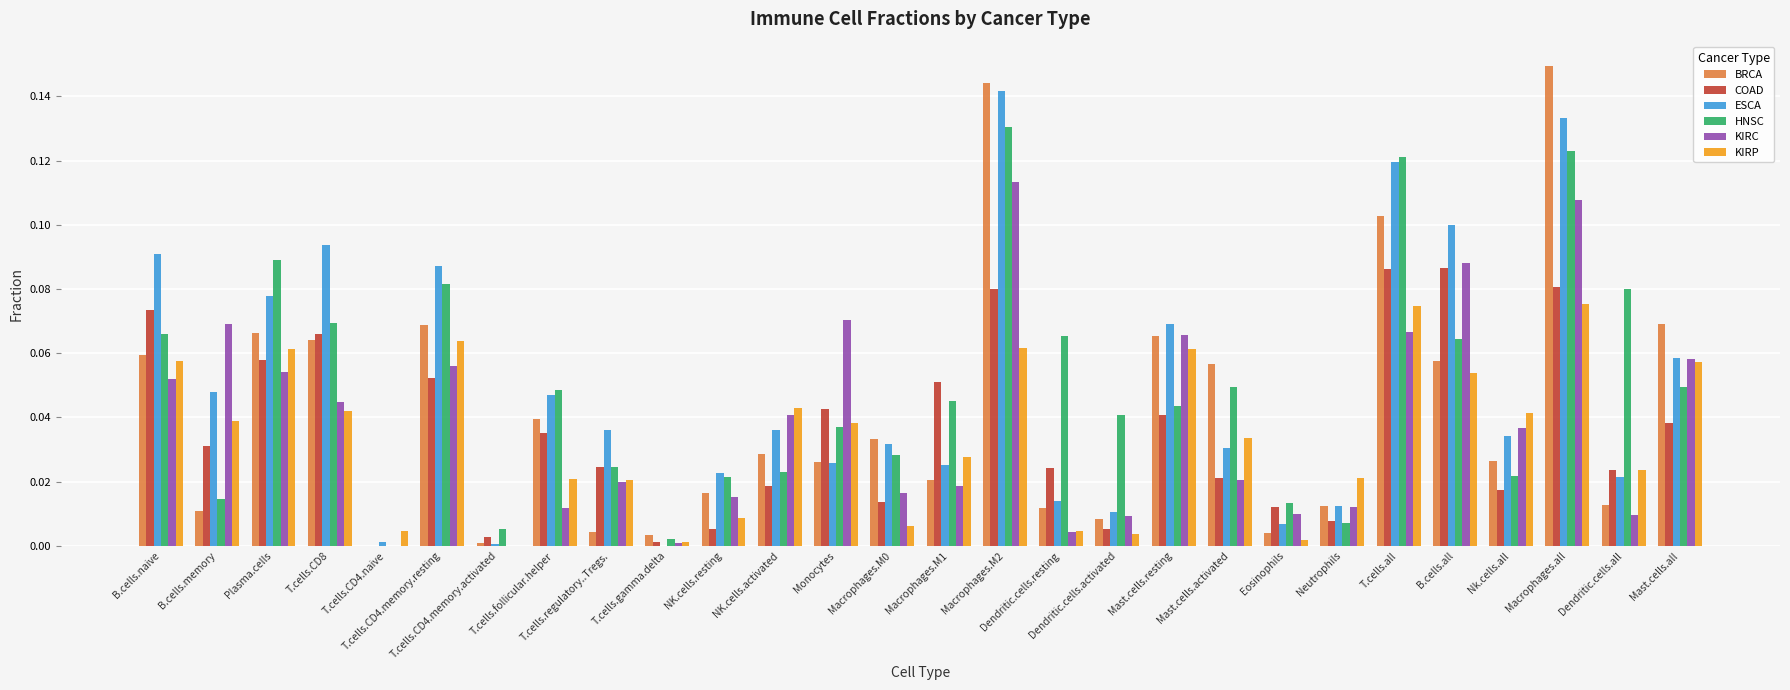

What are all the series names shown in the legend?

BRCA, COAD, ESCA, HNSC, KIRC, KIRP